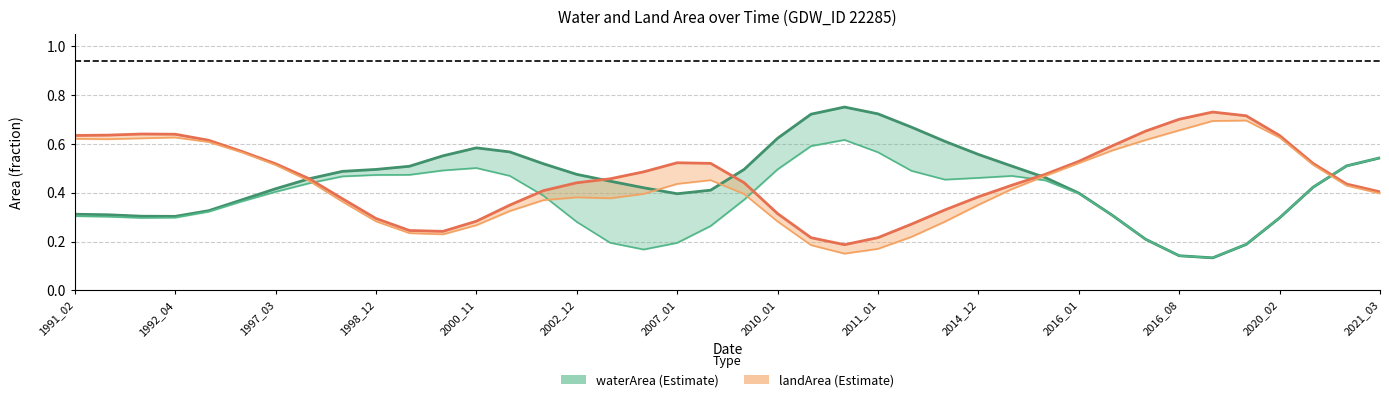

True or false: landArea (center) has more than 2 interior local peaks.

True